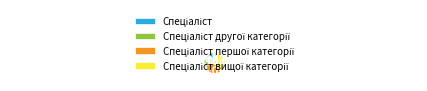

Is there a majority slice in this chart?

No